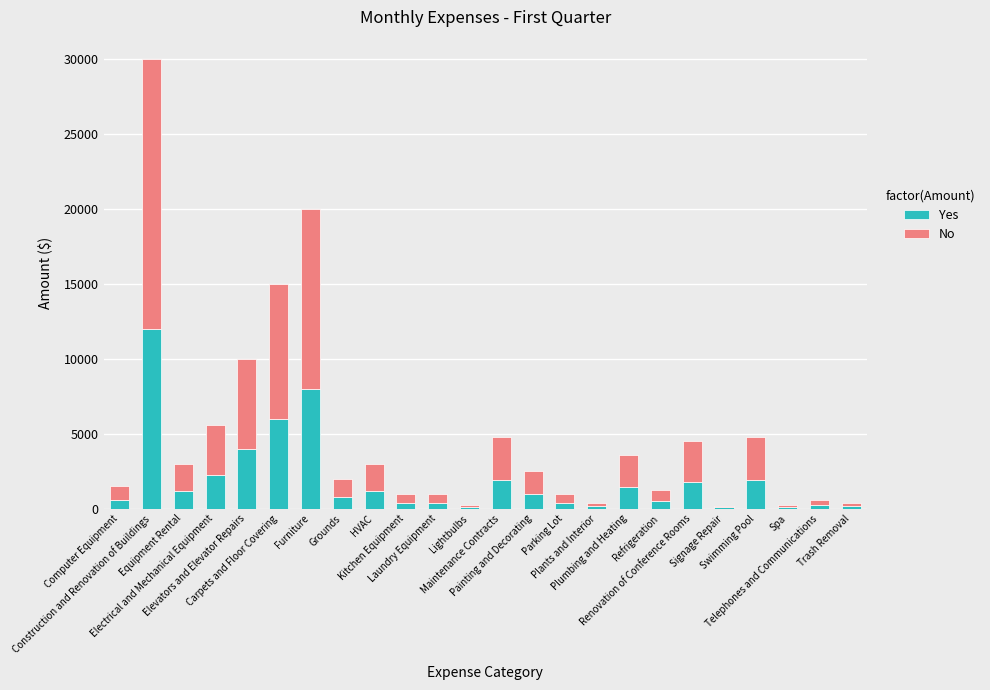

What is the highest value of the Yes series?

12000